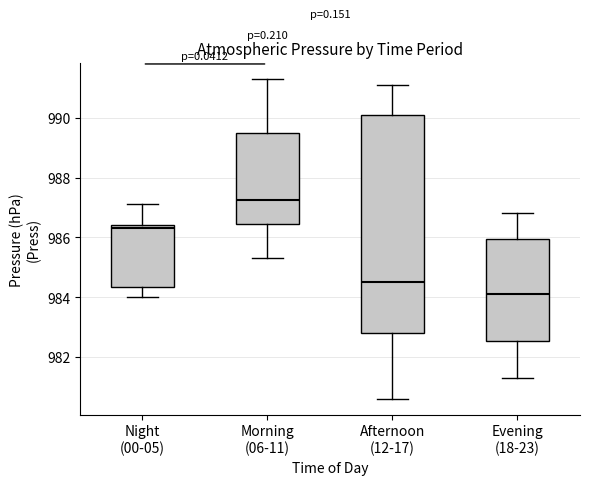

Reading left to right, read every box against the y-axis: the position of its median line, the range the box covers, and the ends of its whiskers. The values are not printed on the chart, so give them approximately, as read against the axis.

Night (00-05): median 986.4 (just below the box's upper edge), box 984.4 to 986.4, whiskers 984.0 to 987.2
Morning (06-11): median 987.2, box 986.4 to 989.4, whiskers 985.4 to 991.4
Afternoon (12-17): median 984.6, box 982.8 to 990.2, whiskers 980.6 to 991.2
Evening (18-23): median 984.2, box 982.6 to 986.0, whiskers 981.4 to 986.8